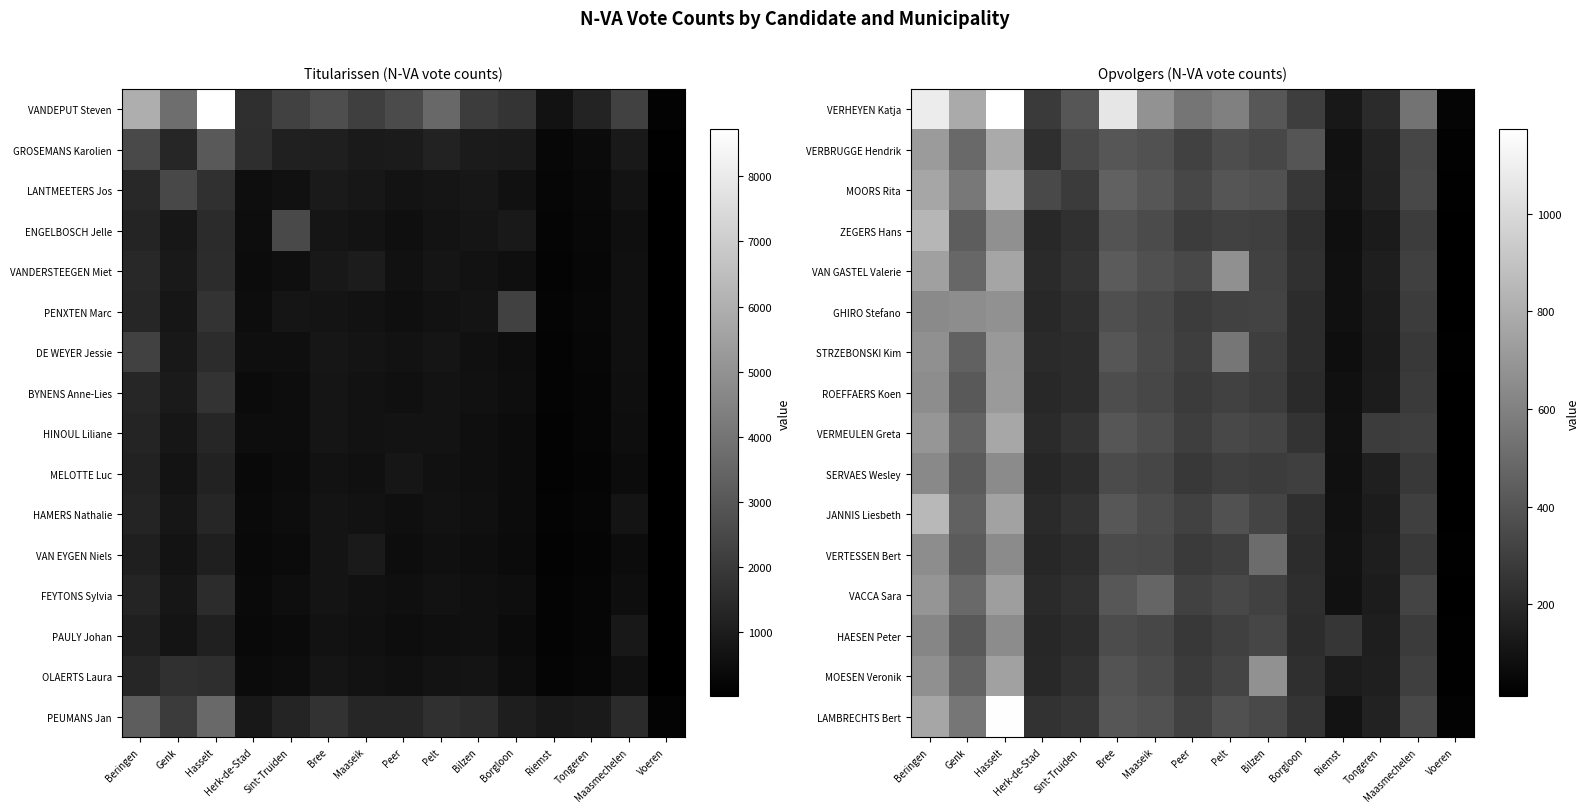

What is the minimum value shown in the chart?

11